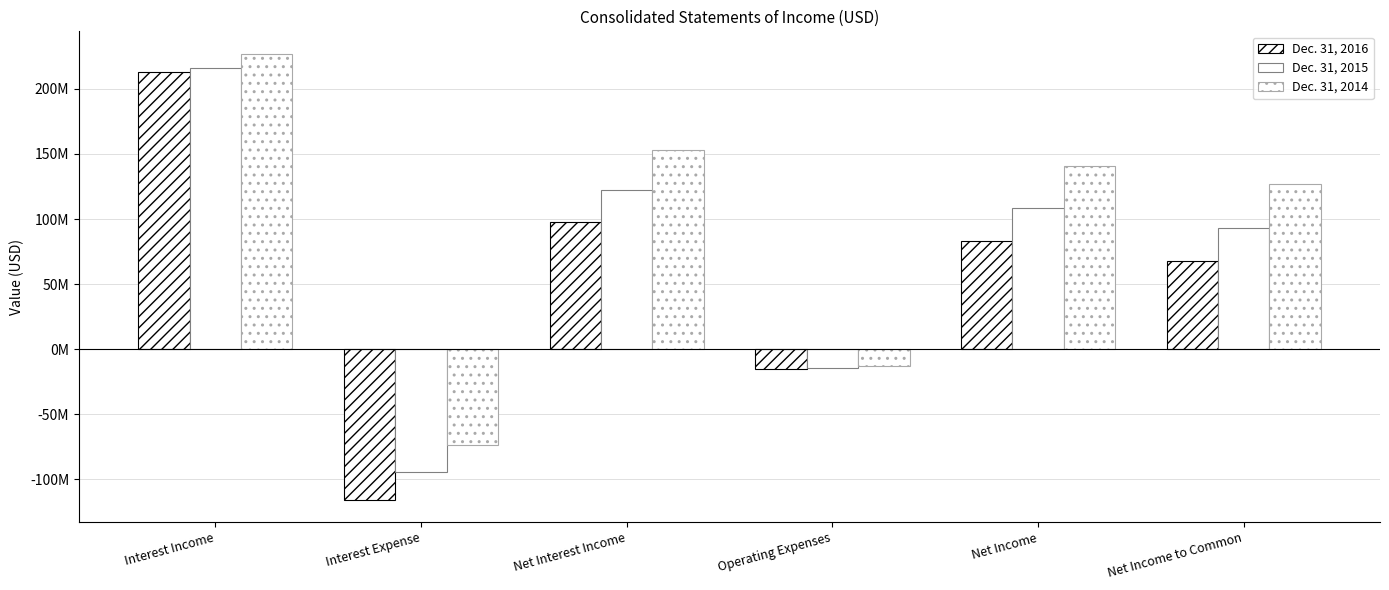

Does the chart contain any negative values?

Yes